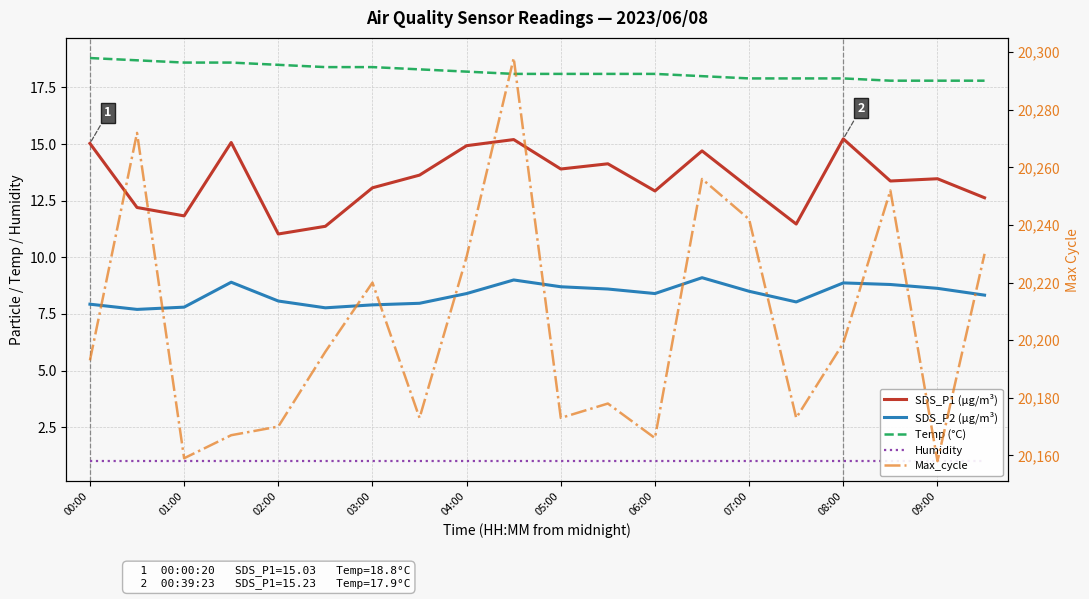

At which category does the chart reach its minimum across all series?

00:00